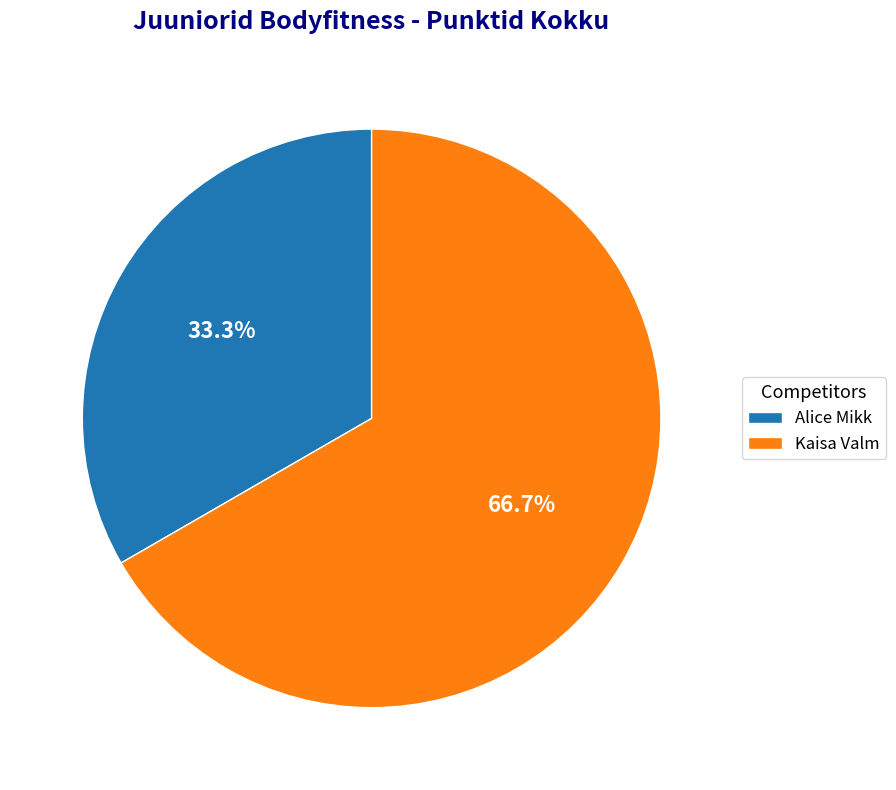

True or false: Kaisa Valm accounts for 61% of the total.

False